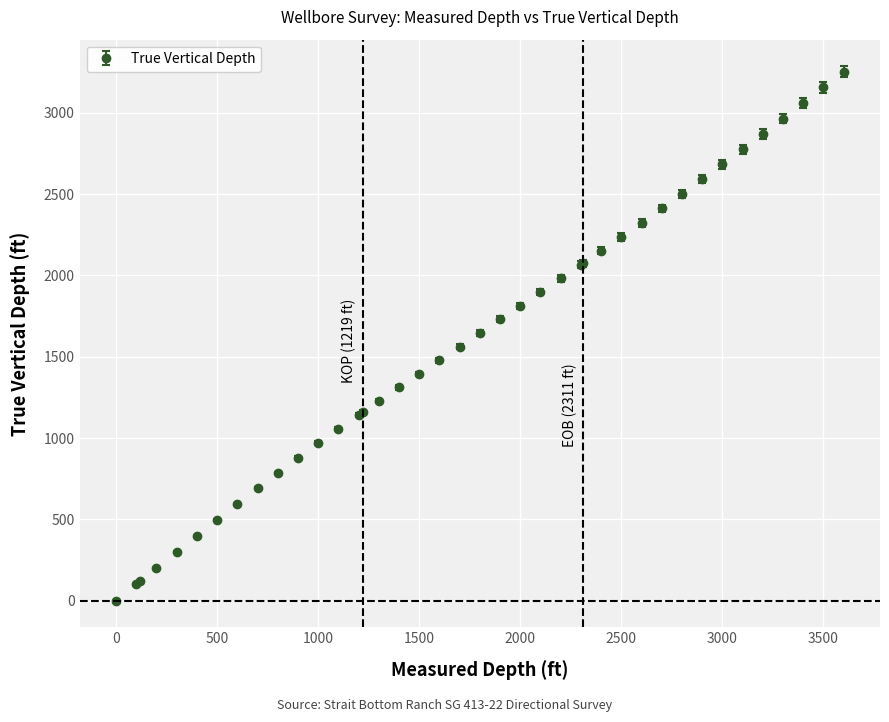

What is the greatest value displayed?

3253.4